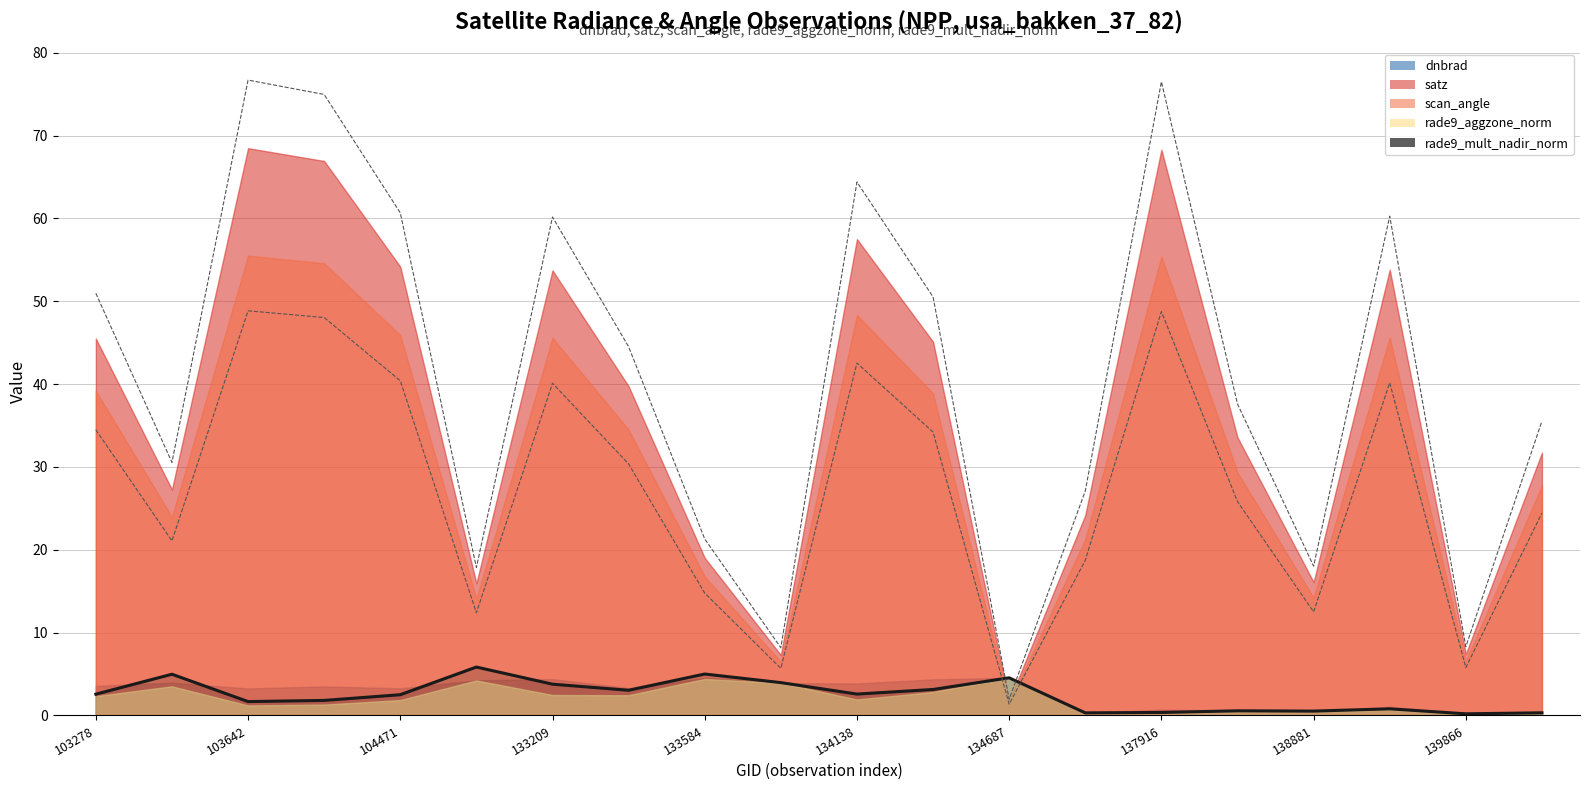

What is the average value of the rade9_mult_nadir_norm series?

2.4